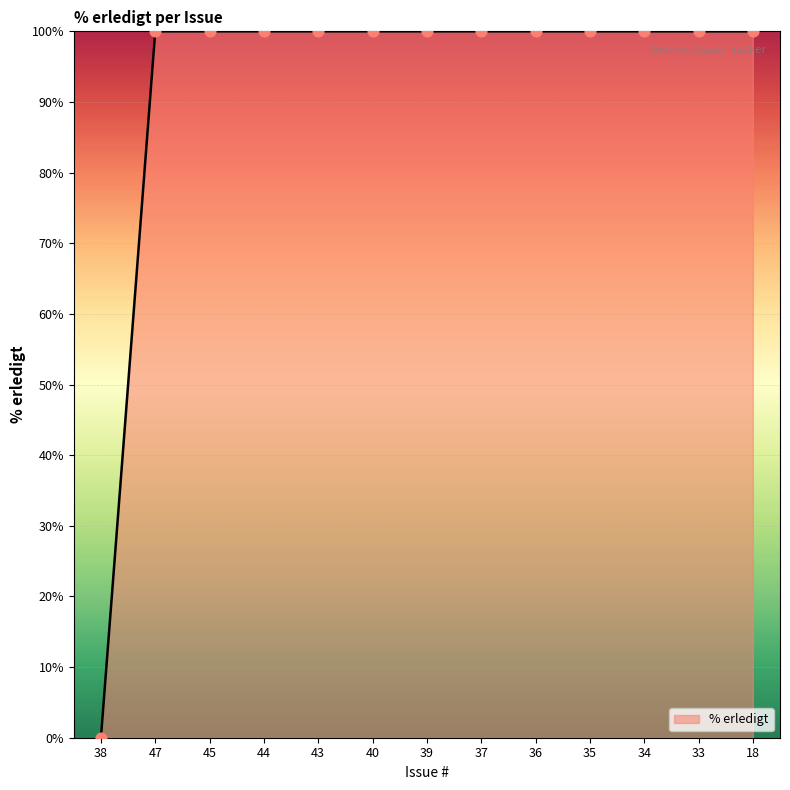

Approximately how many times larger is the value at 18 compared to 44?

1.0